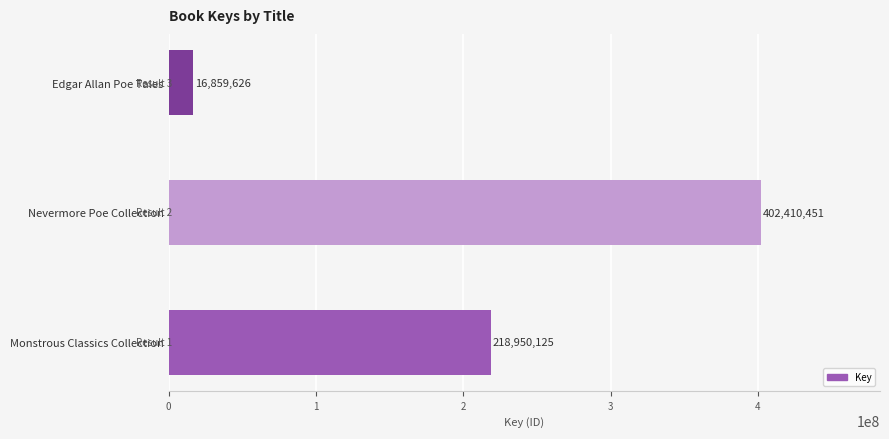

Reading bottom to top, what are all the values shown in this chart?

218950125	402410451	16859626